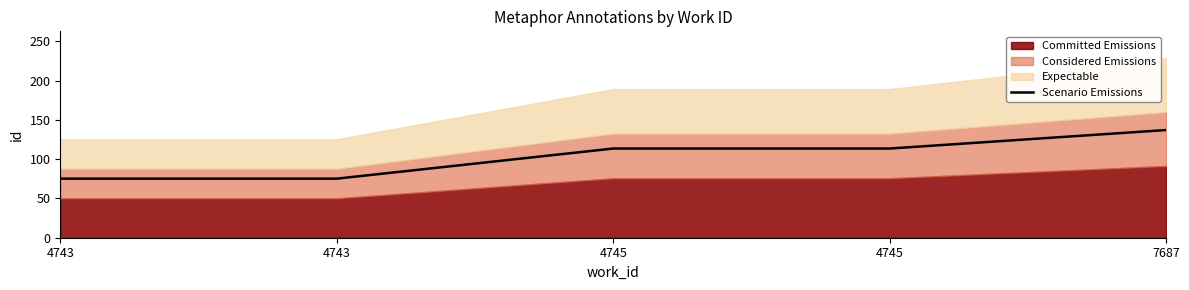

At which category does the chart reach its minimum across all series?

4743